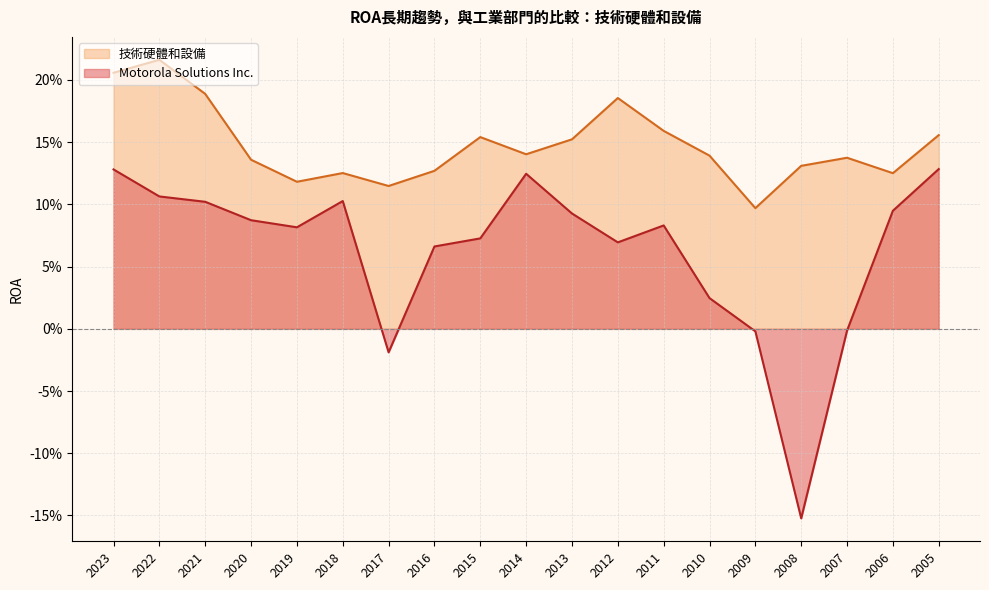

At which category is the sum across all series the highest?

2023